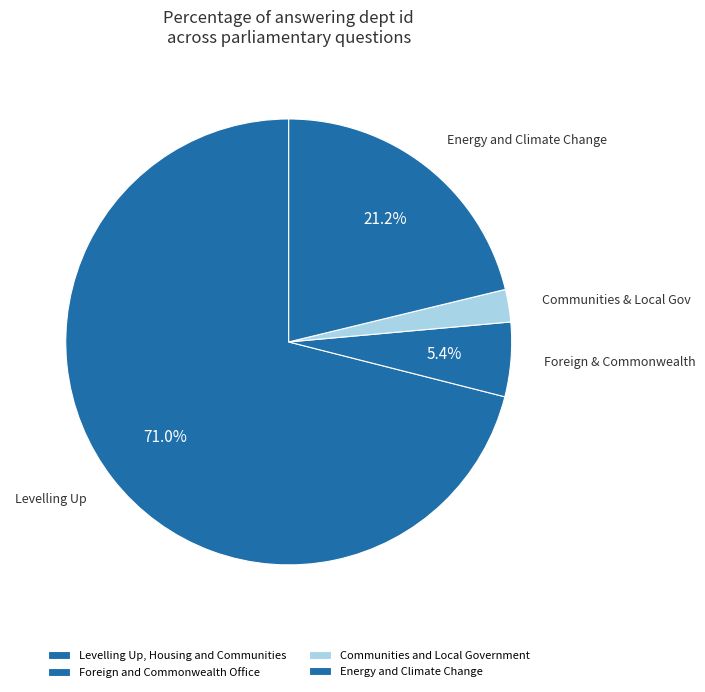

What percentage is the Levelling Up, Housing and Communities slice, to the nearest percent?

71%